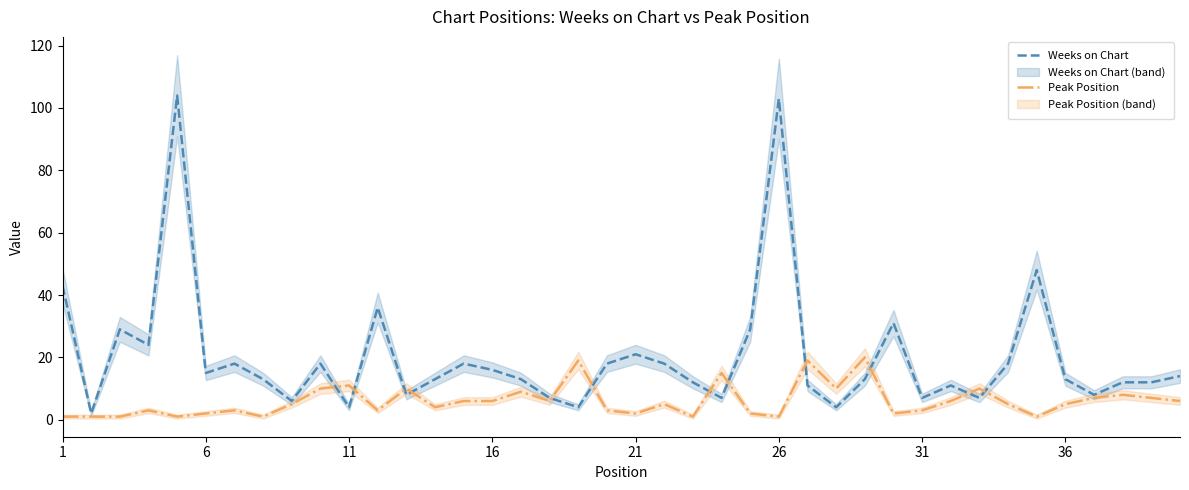

Count the number of data series in this chart.

2